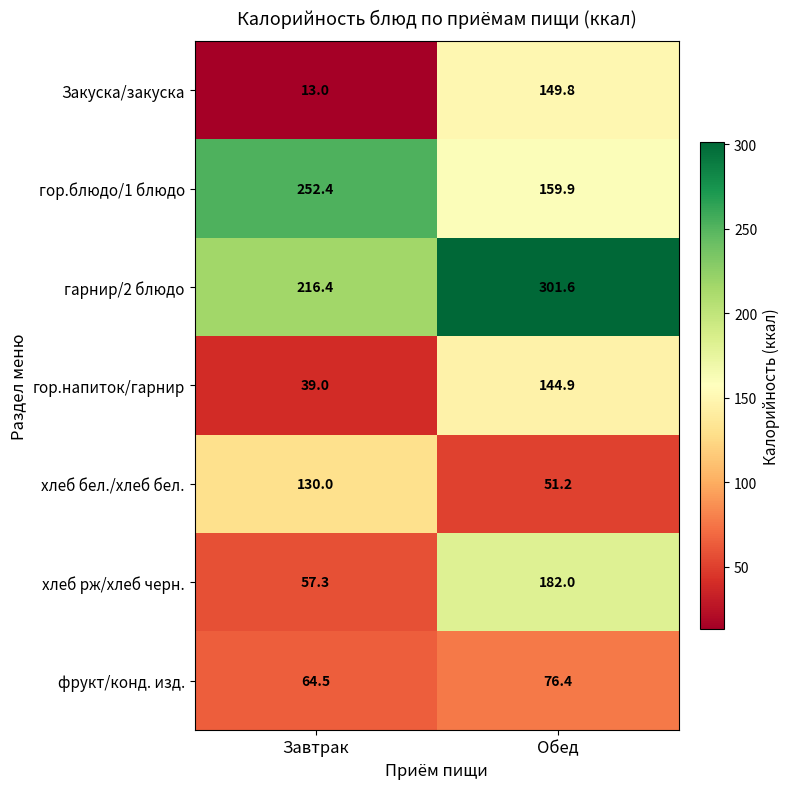

Reading left to right, list all the values displayed in this chart.

Закуска/закуска: Завтрак=13.0	Обед=149.8
гор.блюдо/1 блюдо: Завтрак=252.4	Обед=159.9
гарнир/2 блюдо: Завтрак=216.4	Обед=301.6
гор.напиток/гарнир: Завтрак=39.0	Обед=144.9
хлеб бел./хлеб бел.: Завтрак=130.0	Обед=51.2
хлеб рж/хлеб черн.: Завтрак=57.3	Обед=182.0
фрукт/конд. изд.: Завтрак=64.5	Обед=76.4